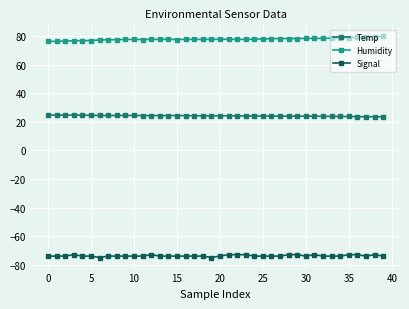

How many categories are shown in the chart?

40